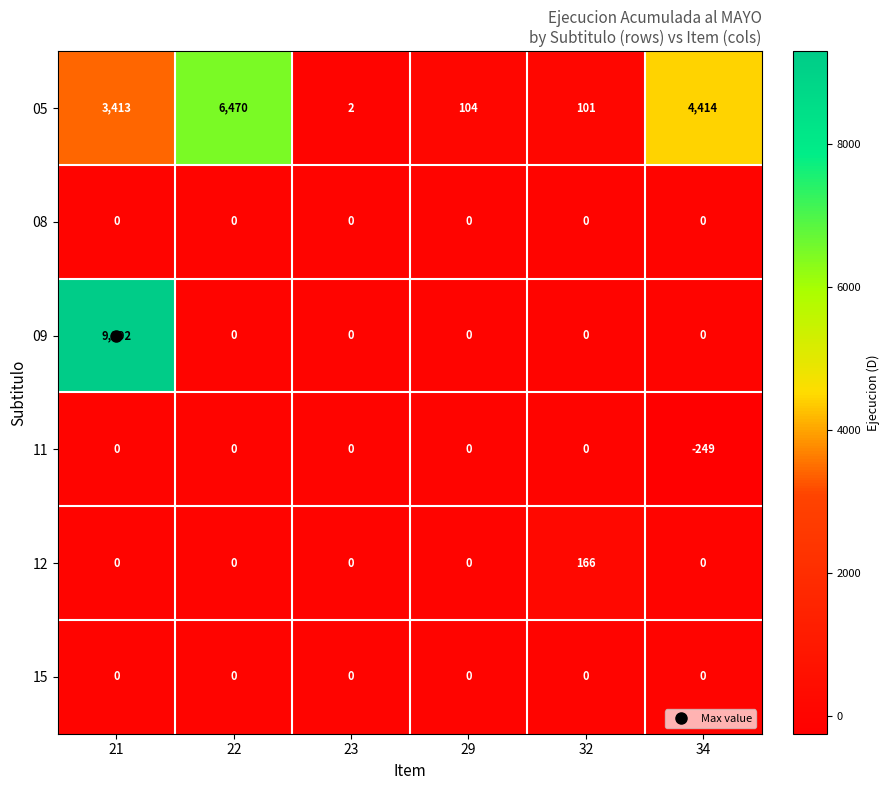

What is the difference between the highest and lowest values at 29?

104